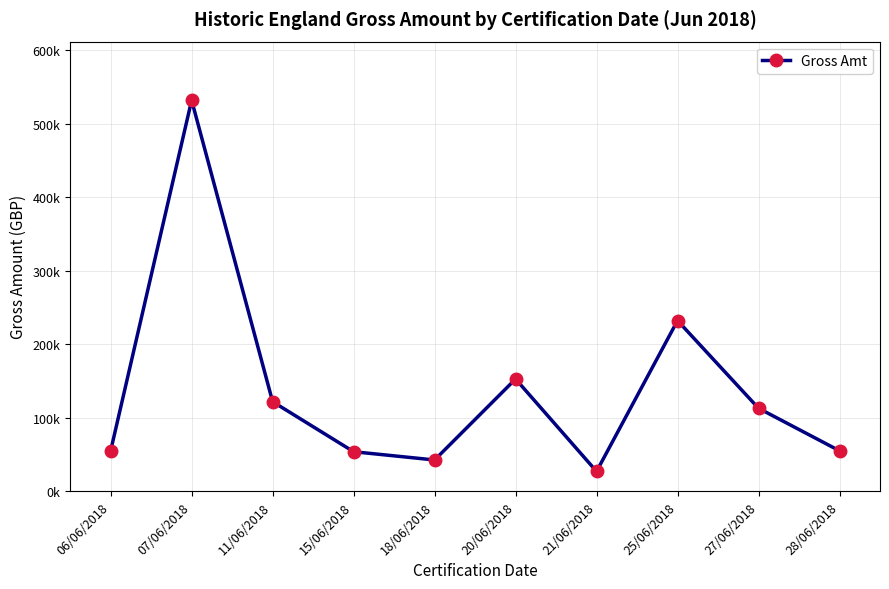

Is it true that the value at 06/06/2018 is 21874.1?

False